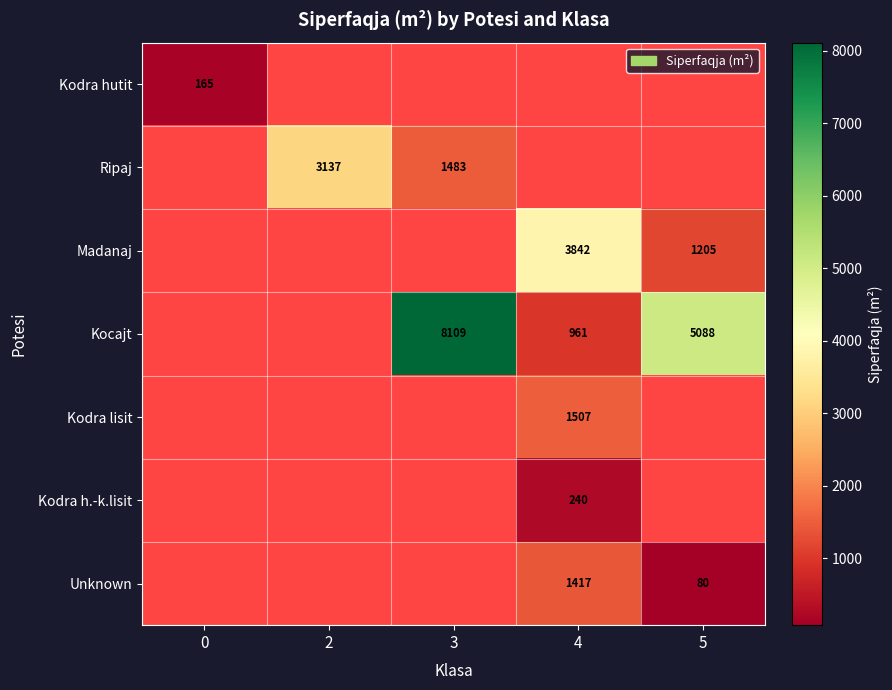

True or false: Kodra hutit has a value of 246 at 0.

False